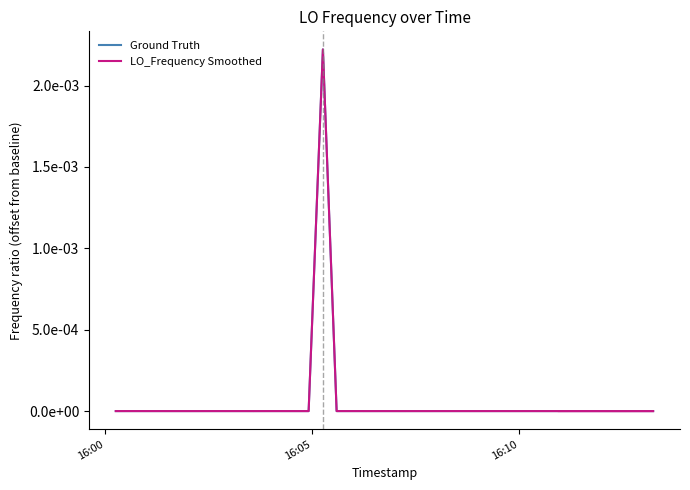

At which label does LO_Frequency Smoothed first exceed 0?

16:05